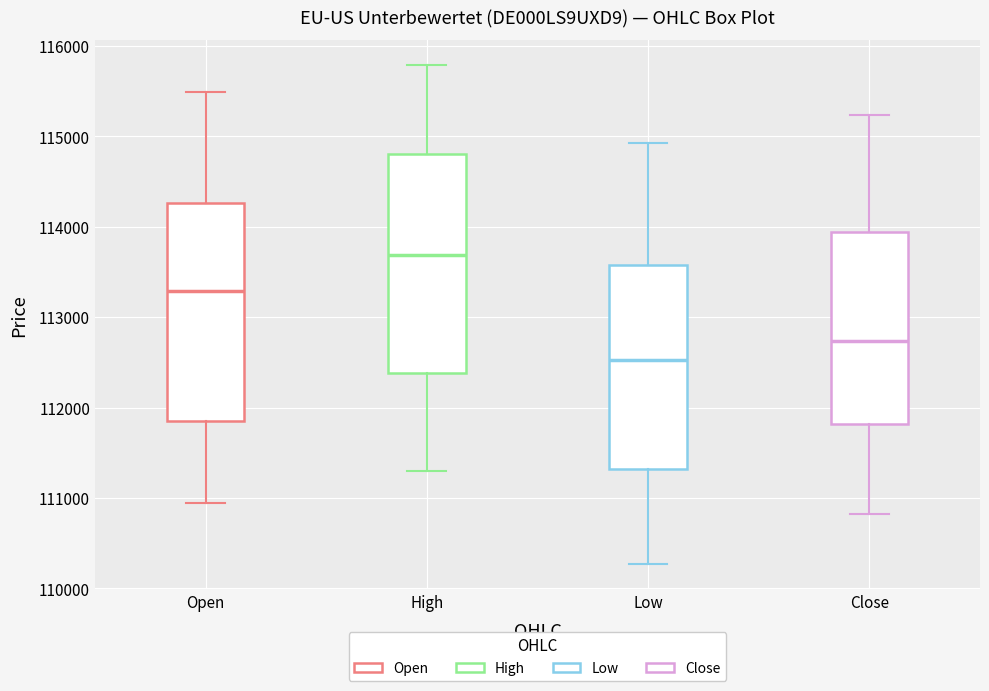

Which box has the lowest median line?

Low